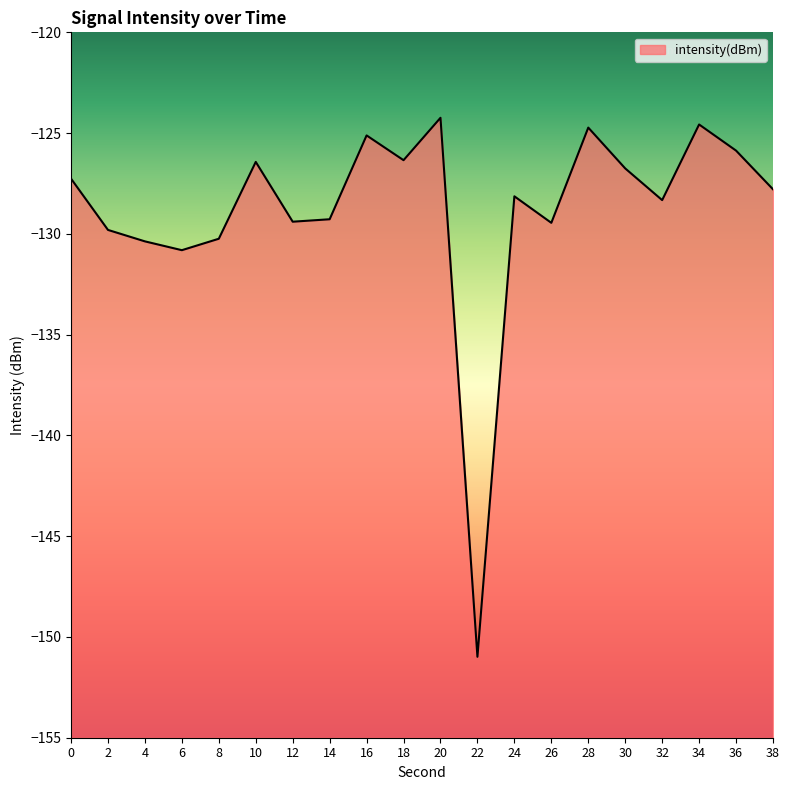

Reading left to right, list all the values displayed in this chart.

-127.3	-129.8	-130.4	-130.8	-130.2	-126.4	-129.4	-129.3	-125.1	-126.3	-124.2	-151.0	-128.1	-129.5	-124.7	-126.8	-128.3	-124.6	-125.9	-127.8